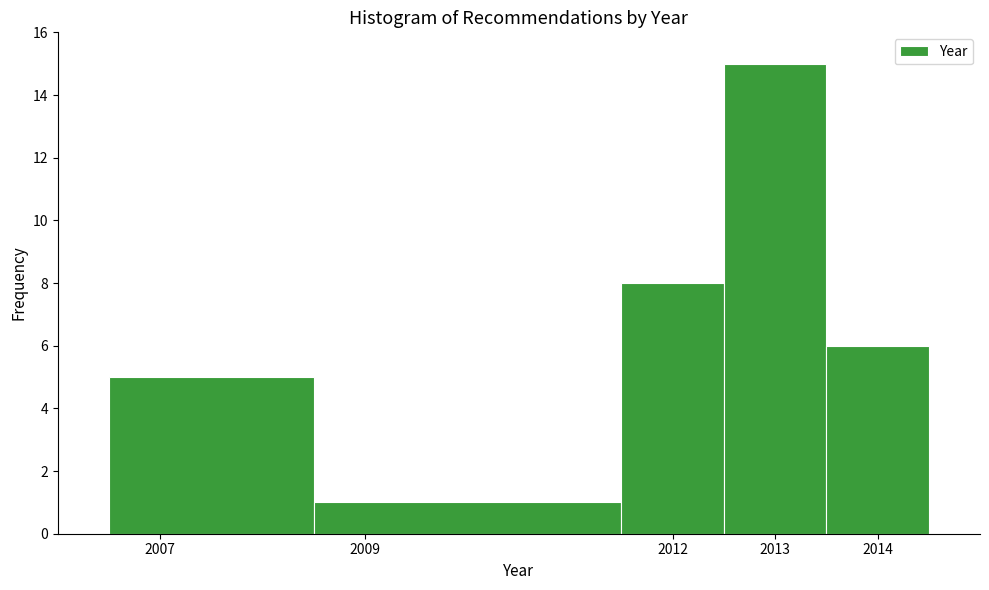

What is the height of the bar covering 2012.5 to 2013.5 on the x-axis? The values are not printed on the chart, so give them approximately, as read against the axis.

15